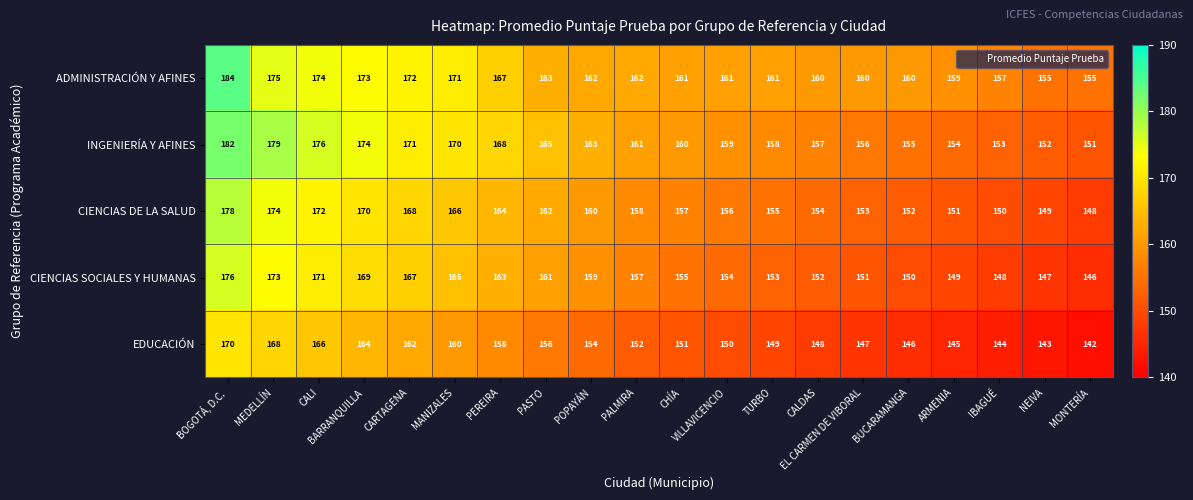

The value of EDUCACIÓN at TURBO is 96. True or false?

False